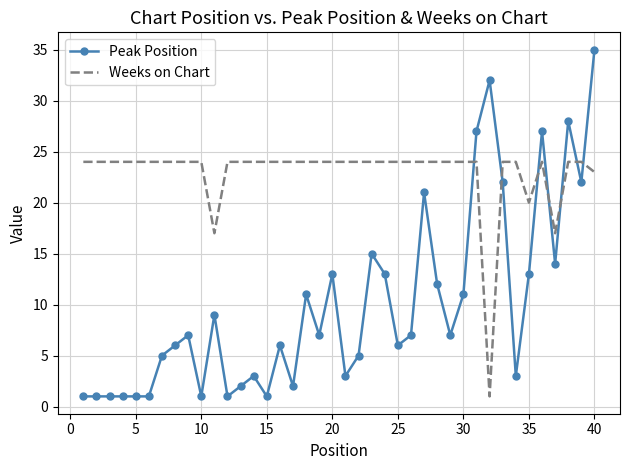

True or false: Weeks on Chart and Peak Position intersect in this chart.

True